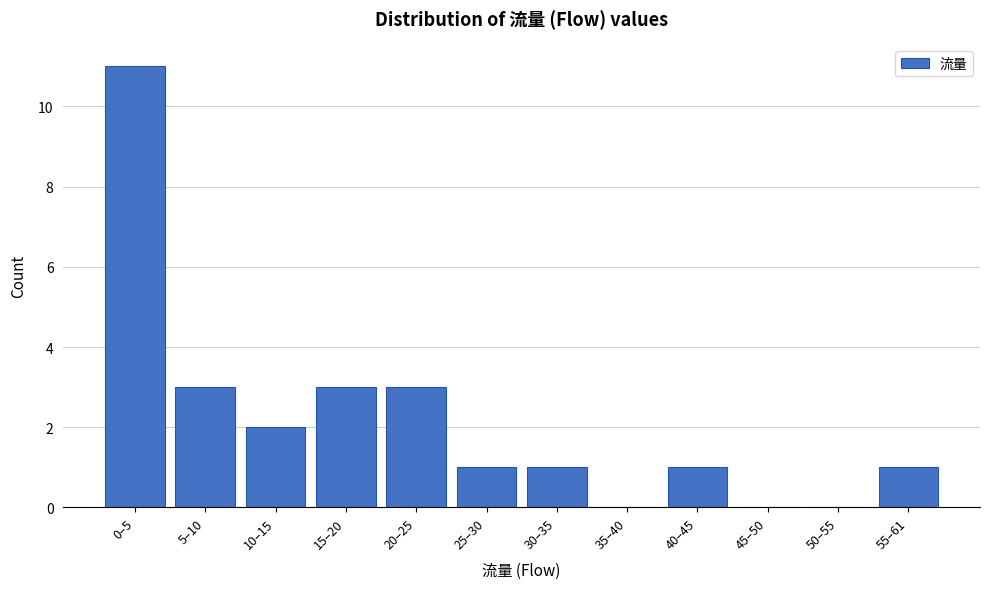

Reading right to left, what are all the values shown in this chart?

55–61=1	50–55=0	45–50=0	40–45=1	35–40=0	30–35=1	25–30=1	20–25=3	15–20=3	10–15=2	5–10=3	0–5=11